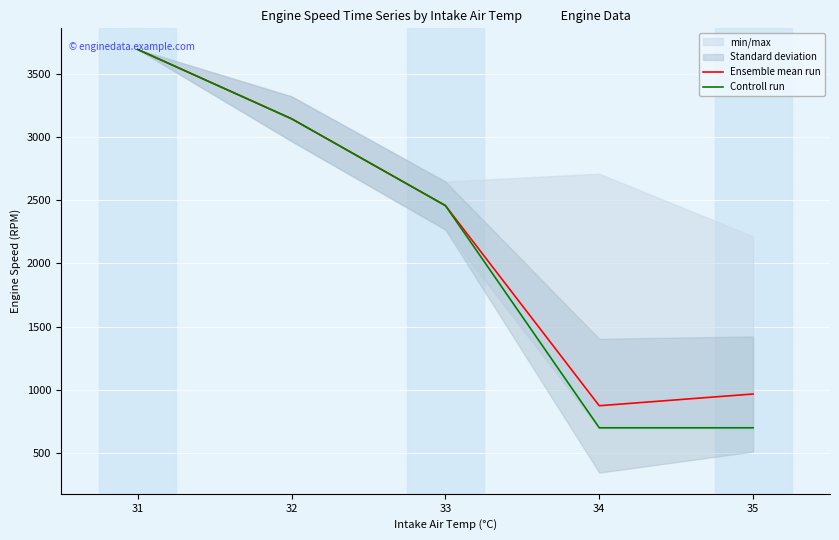

What are all the series names shown in the legend?

Ensemble mean run, Controll run